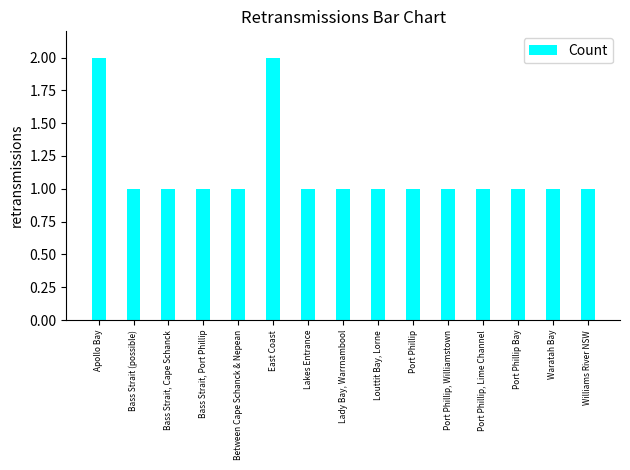

What is the smallest value displayed?

1